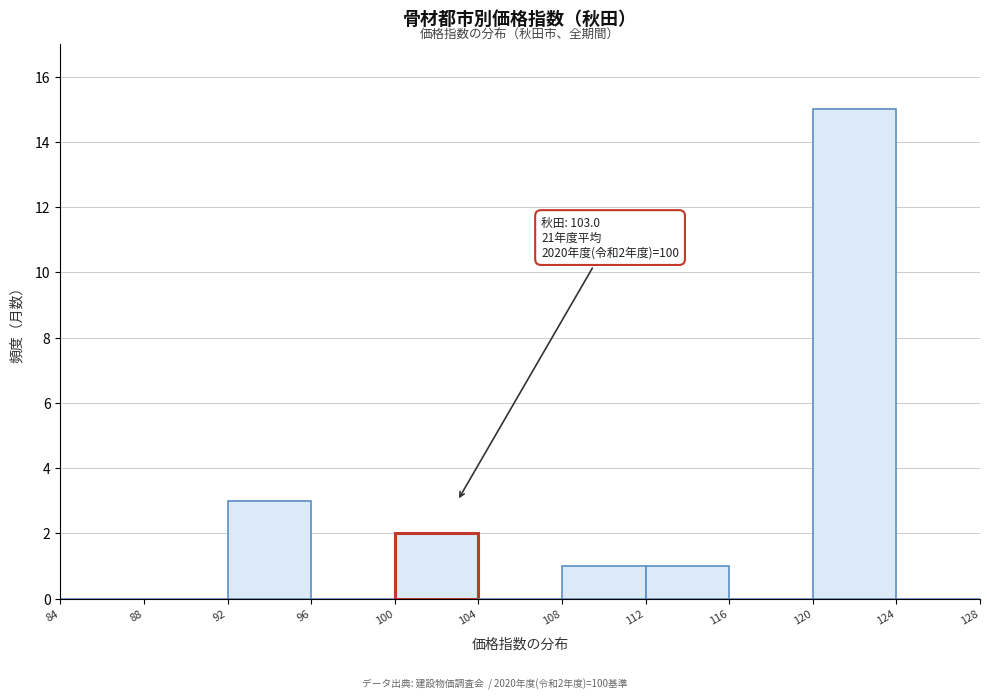

Which range on the x-axis has the tallest bar?

120 to 124